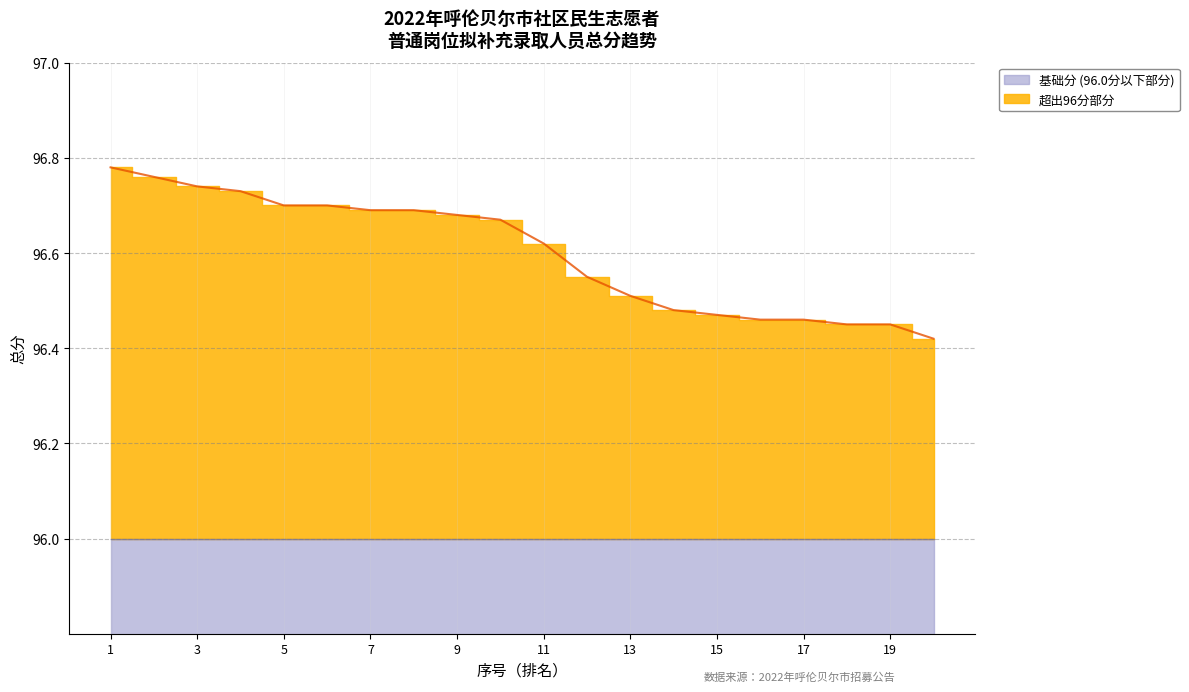

What is the sum of all values?

1932.0